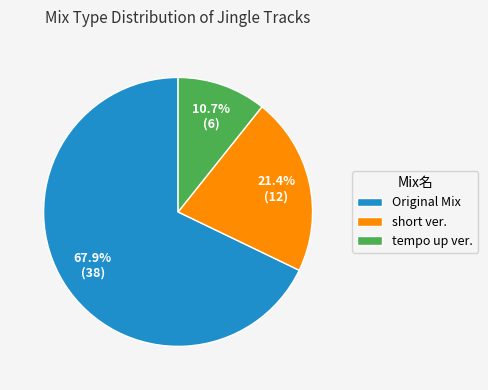

To the nearest percent, what is the difference between the largest and smallest slice percentages?

57%